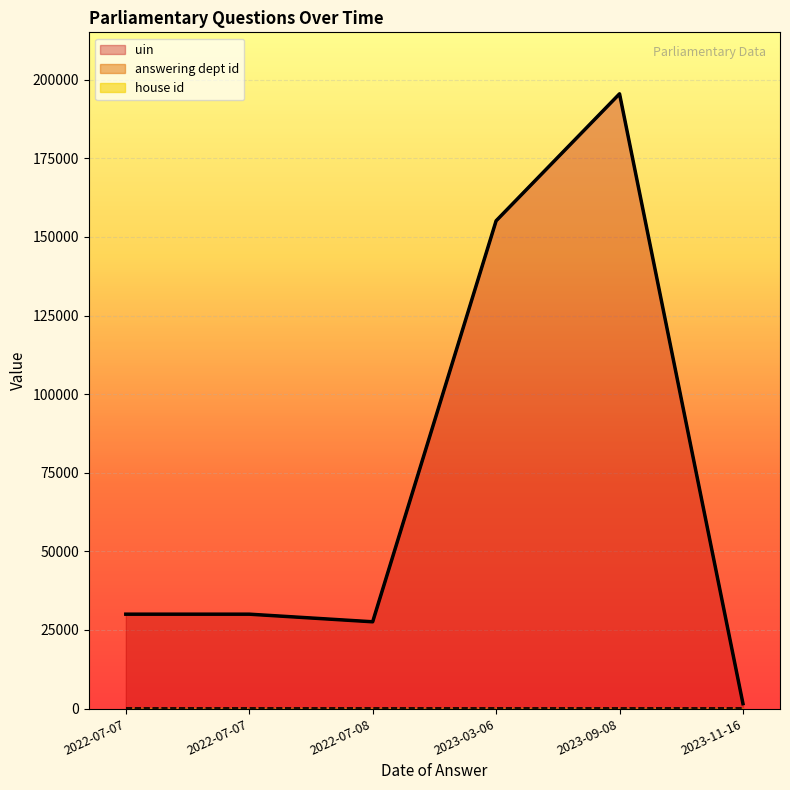

What is the sum of all house id values?

6